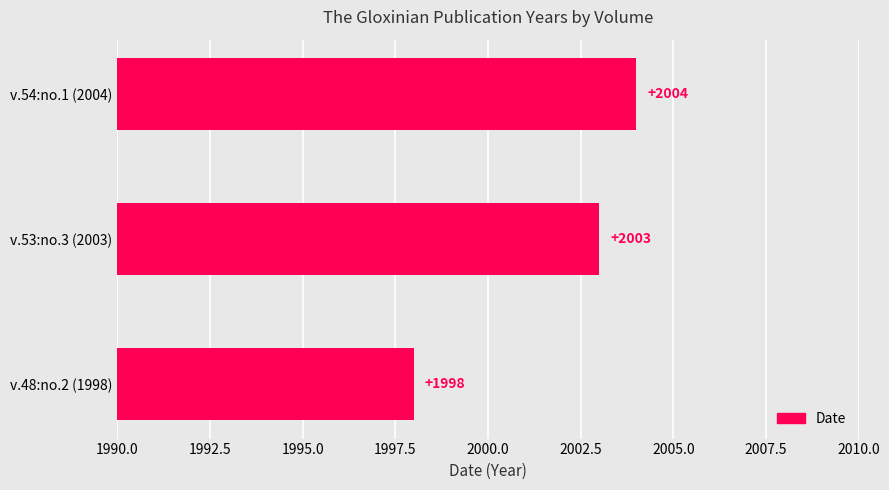

How many values are between 1998 and 2004?

3